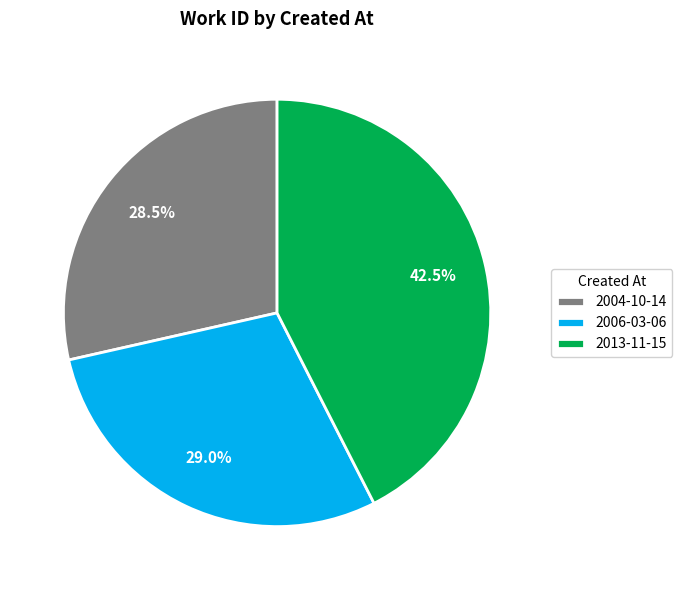

What is the ratio of the value at 2013-11-15 to the value at 2006-03-06?

1.5